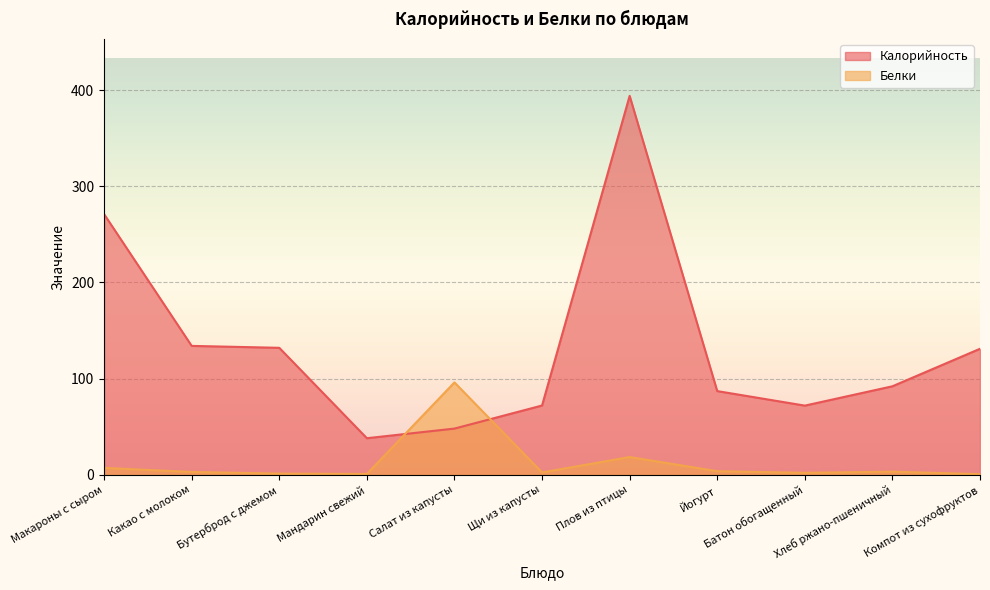

Reading left to right, list all the values displayed in this chart.

Калорийность: Макароны с сыром=271.0	Какао с молоком=134.0	Бутерброд с джемом=132.0	Мандарин свежий=38.0	Салат из капусты=48.0	Щи из капусты=72.0	Плов из птицы=394.0	Йогурт=87.0	Батон обогащенный=71.9	Хлеб ржано-пшеничный=92.0	Компот из сухофруктов=131.0
Белки: Макароны с сыром=7.1	Какао с молоком=2.9	Бутерброд с джемом=1.2	Мандарин свежий=0.8	Салат из капусты=96.0	Щи из капусты=2.4	Плов из птицы=18.4	Йогурт=3.7	Батон обогащенный=2.0	Хлеб ржано-пшеничный=3.2	Компот из сухофруктов=0.6